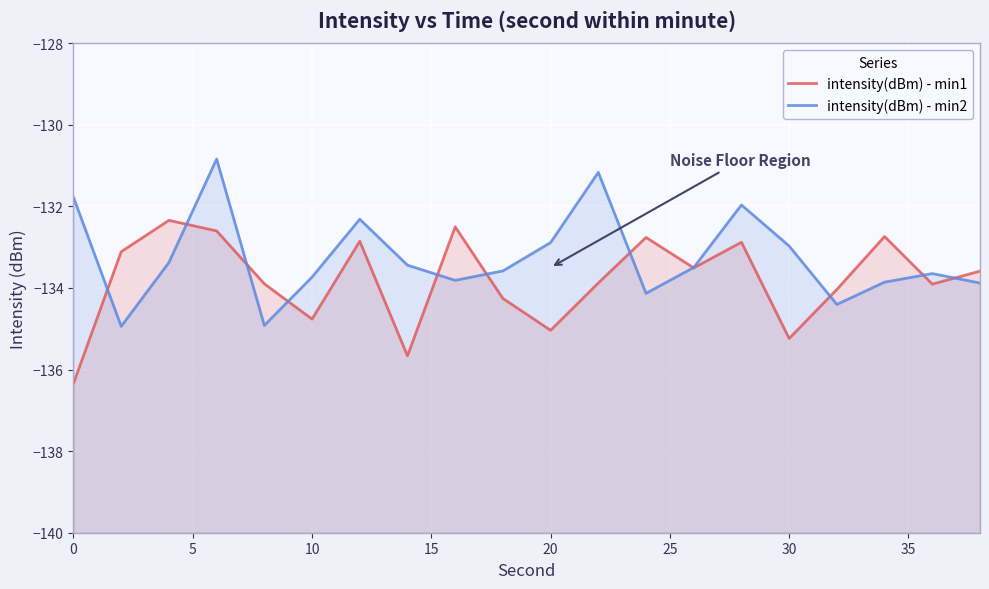

List the series in order of their peak value, lowest first.

intensity(dBm) - min1, intensity(dBm) - min2